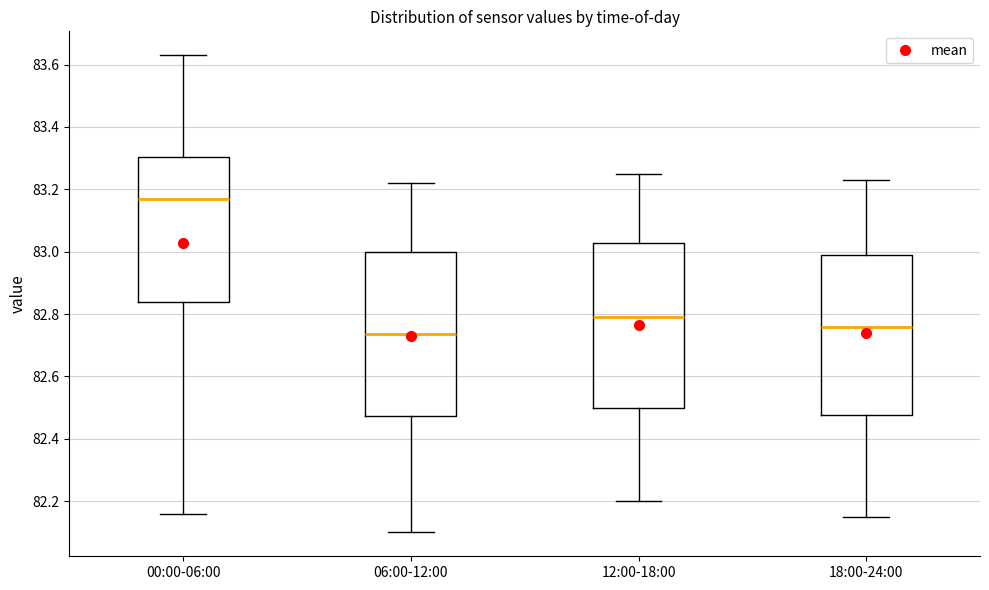

Reading left to right, read every box against the y-axis: the position of its median line, the range the box covers, and the ends of its whiskers. The values are not printed on the chart, so give them approximately, as read against the axis.

00:00-06:00: median 83.18, box 82.84 to 83.30, whiskers 82.16 to 83.64
06:00-12:00: median 82.74, box 82.48 to 83.00, whiskers 82.10 to 83.22
12:00-18:00: median 82.80, box 82.50 to 83.02, whiskers 82.20 to 83.26
18:00-24:00: median 82.76, box 82.48 to 83.00, whiskers 82.16 to 83.24